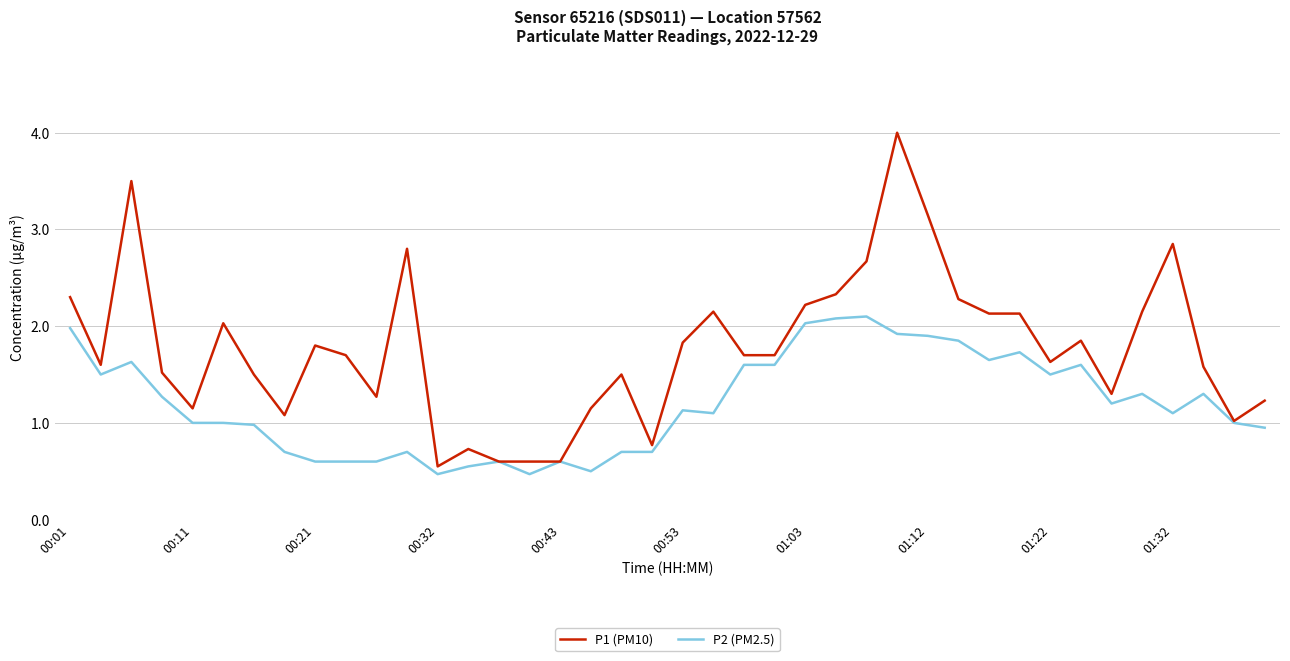

Which series has the largest total across all categories?

P1 (PM10)